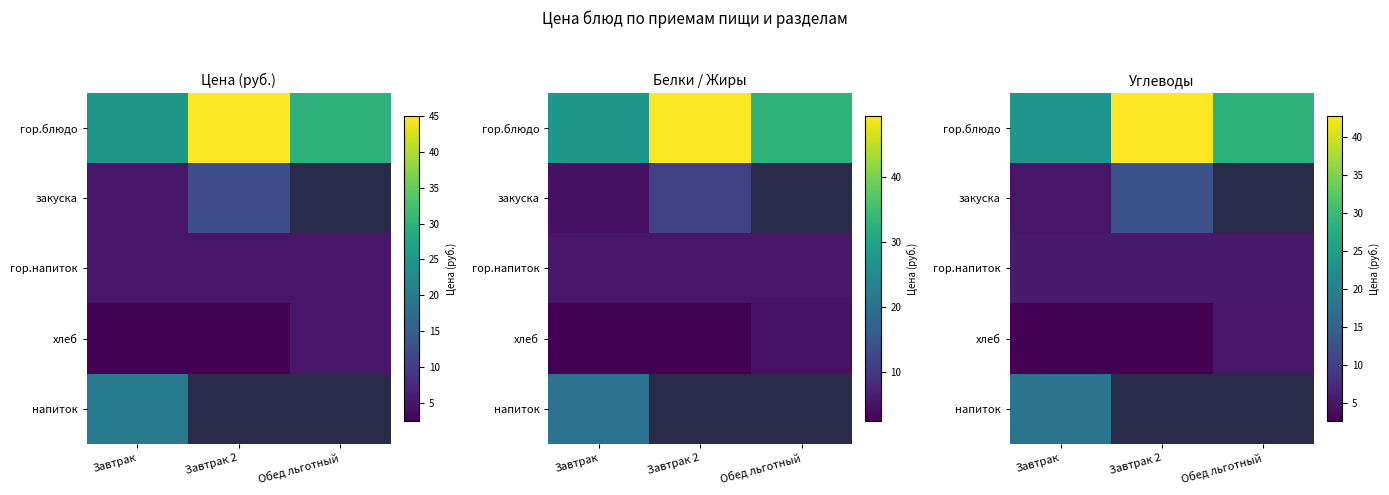

What is the greatest value displayed?

42.8